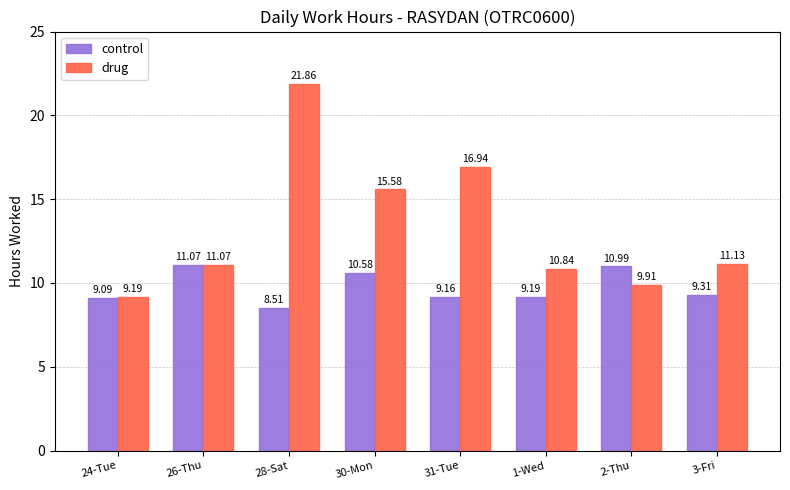

What is the label of the 6th bar from the right?

28-Sat